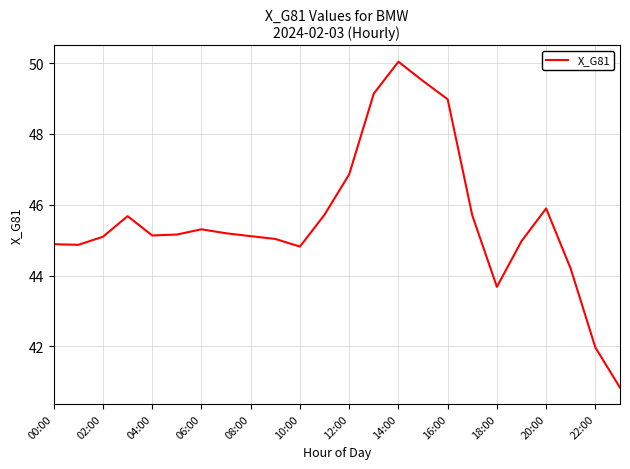

What is the difference between the second highest and minimum values?

8.7